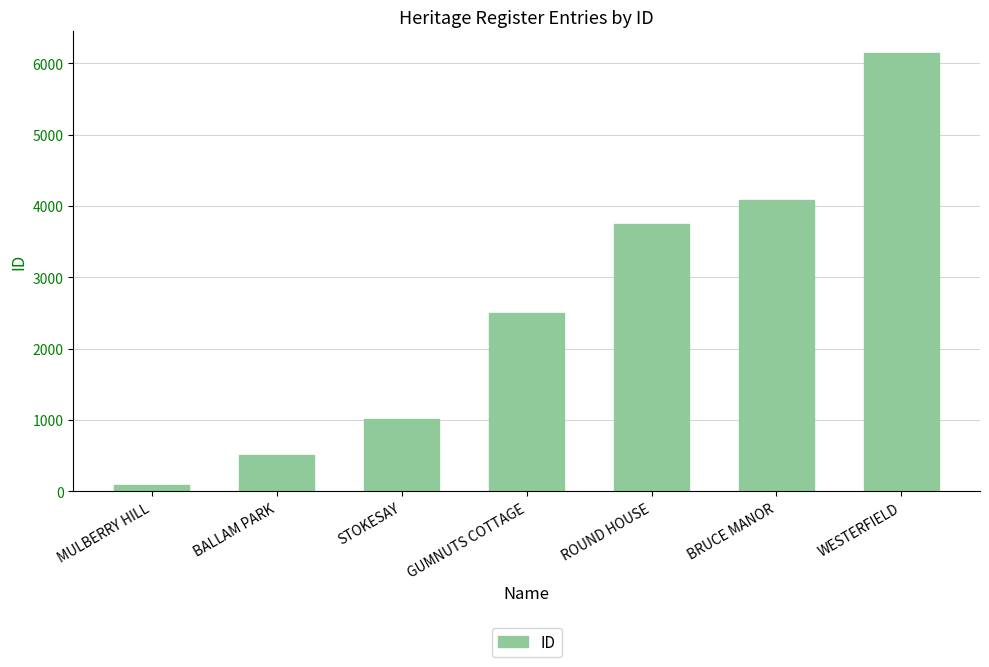

Reading left to right, list all the values displayed in this chart.

MULBERRY HILL=92	BALLAM PARK=508	STOKESAY=1015	GUMNUTS COTTAGE=2493	ROUND HOUSE=3742	BRUCE MANOR=4078	WESTERFIELD=6137